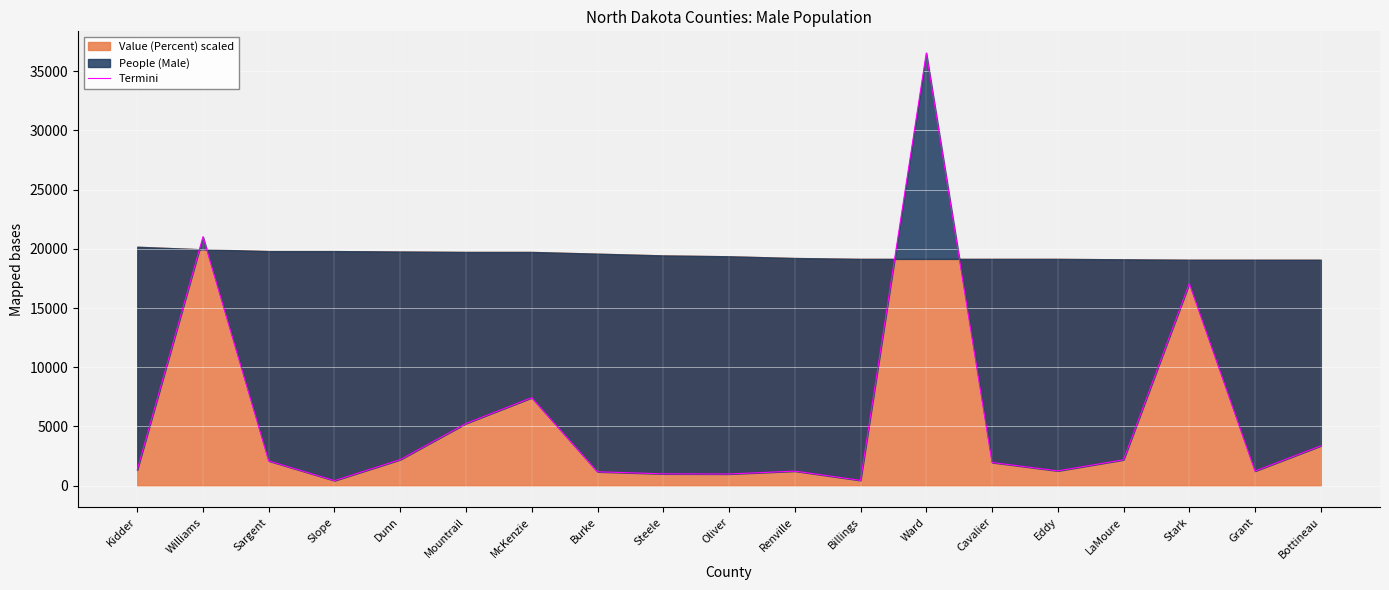

List the labels in order of value, largest first.

Ward, Williams, Stark, McKenzie, Mountrail, Bottineau, Dunn, LaMoure, Sargent, Cavalier, Kidder, Eddy, Grant, Renville, Burke, Steele, Oliver, Billings, Slope